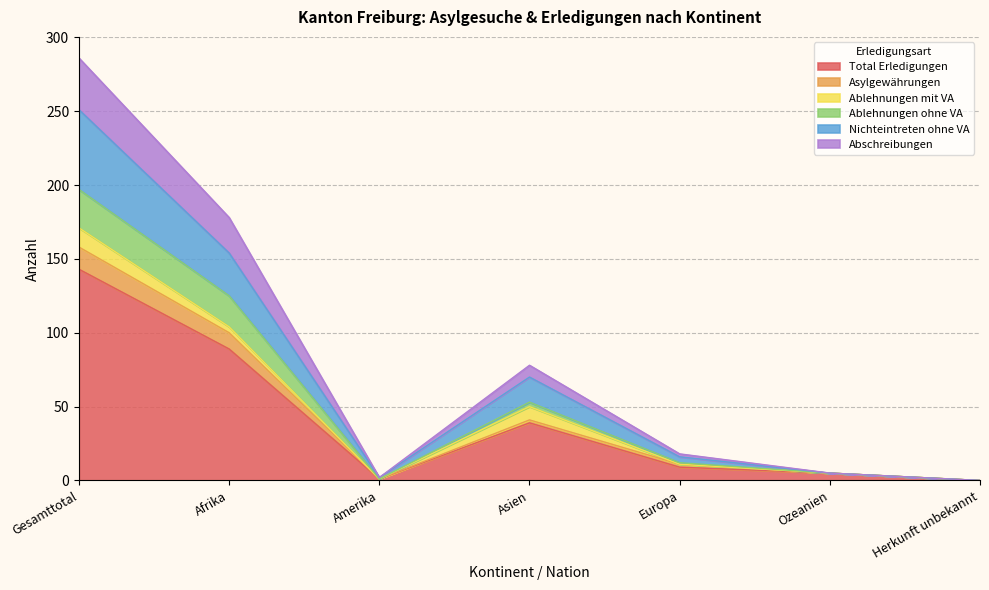

Which category has the highest value in the Total Erledigungen series?

Gesamttotal